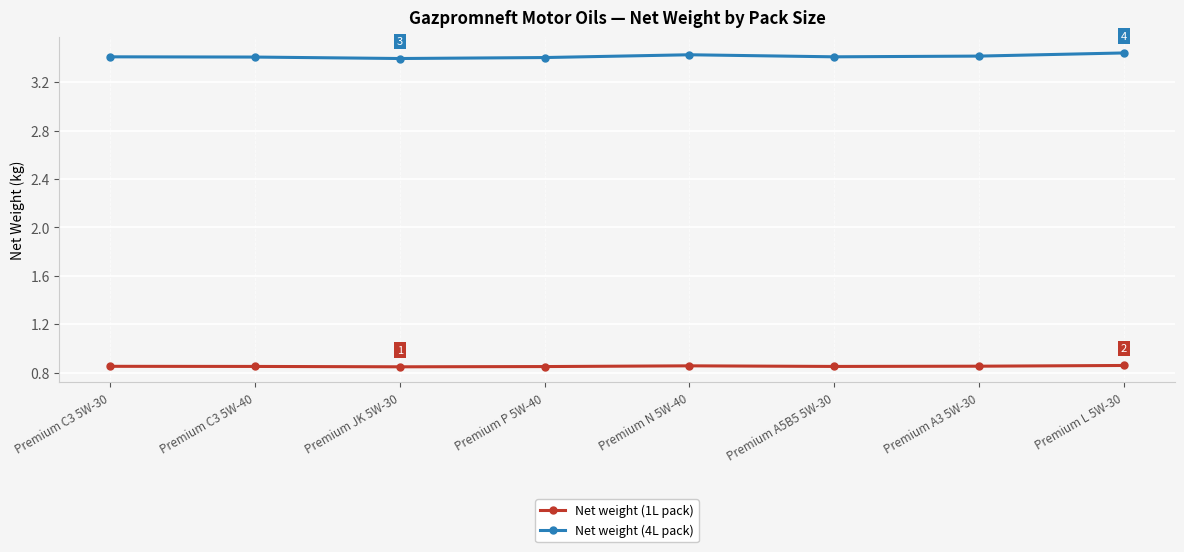

True or false: Net weight (4L pack) and Net weight (1L pack) cross at least once.

False